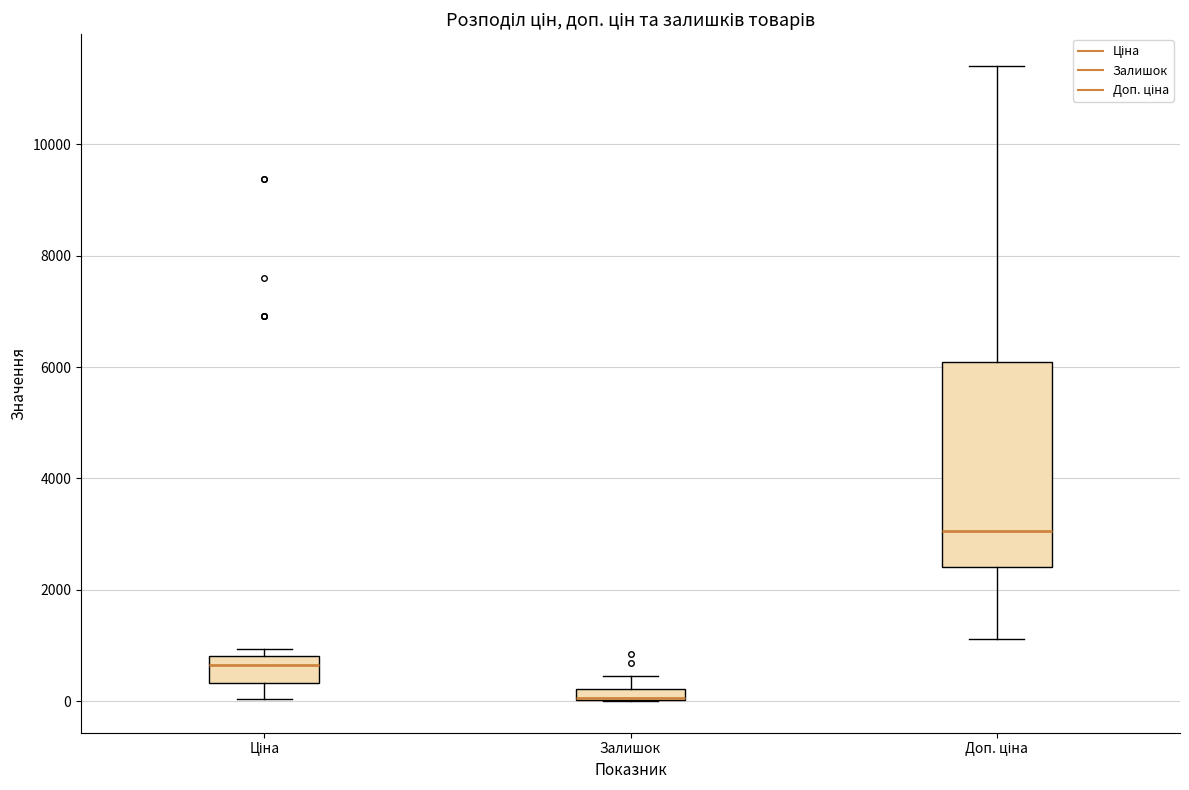

Where is the upper edge of the box for Доп. ціна on the y-axis? The values are not printed on the chart, so give them approximately, as read against the axis.

6000